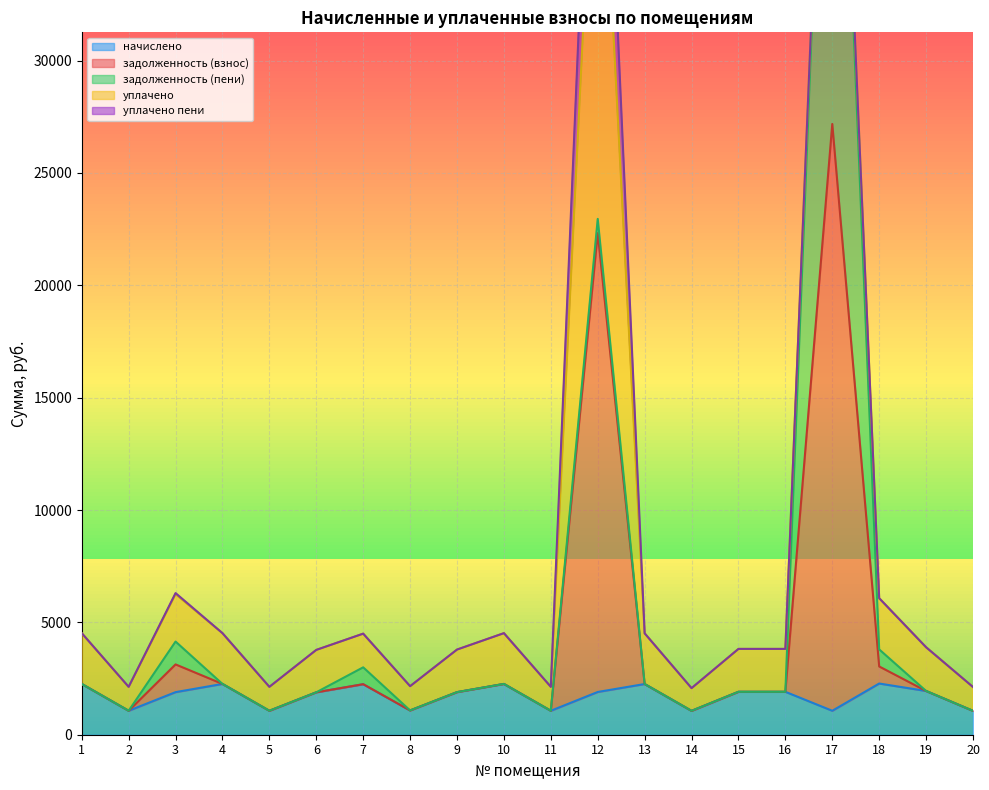

At which category does начислено reach its first local valley?

2